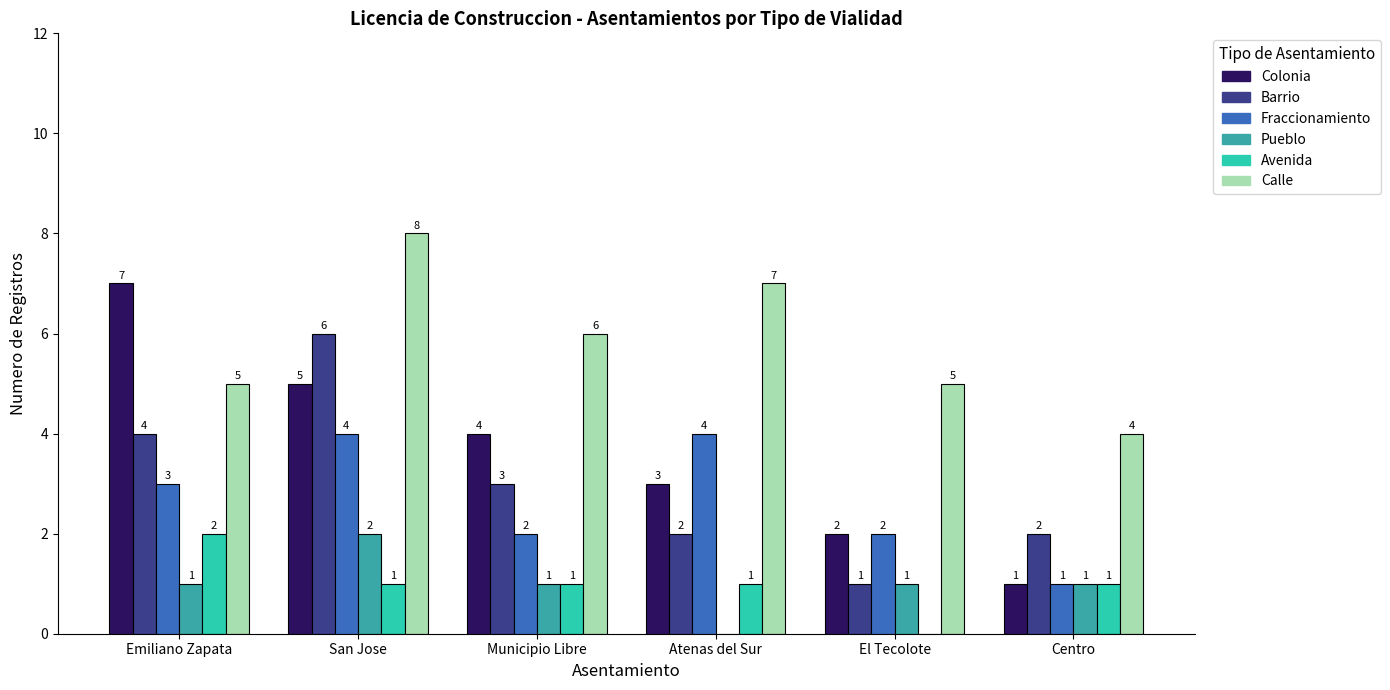

Which series has the largest total across all categories?

Calle